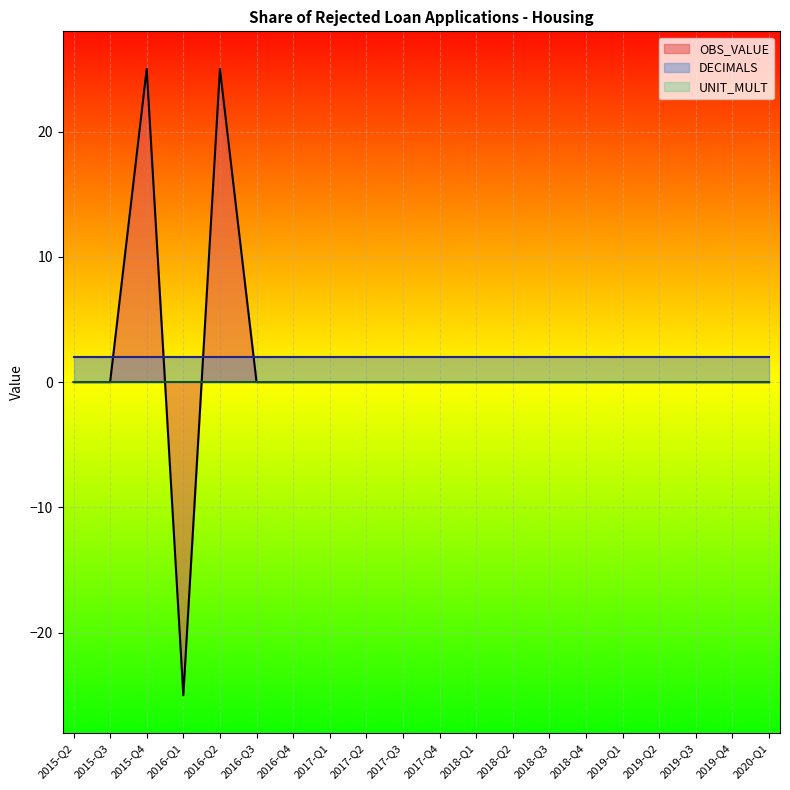

What is the label of the 9th point from the left?

2017-Q2